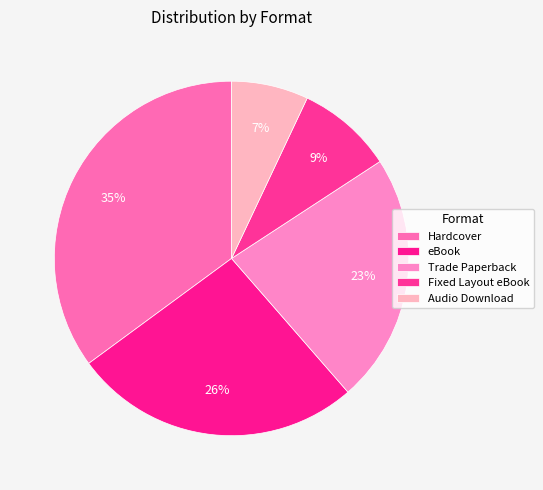

Rank the categories by value from highest to lowest.

Hardcover, eBook, Trade Paperback, Fixed Layout eBook, Audio Download